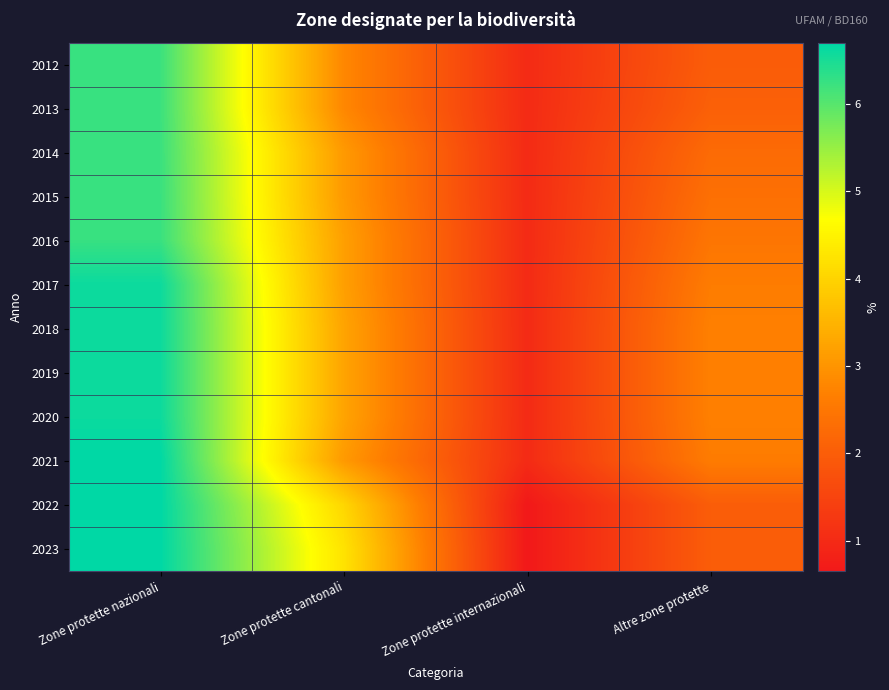

How many series are shown in this chart?

12